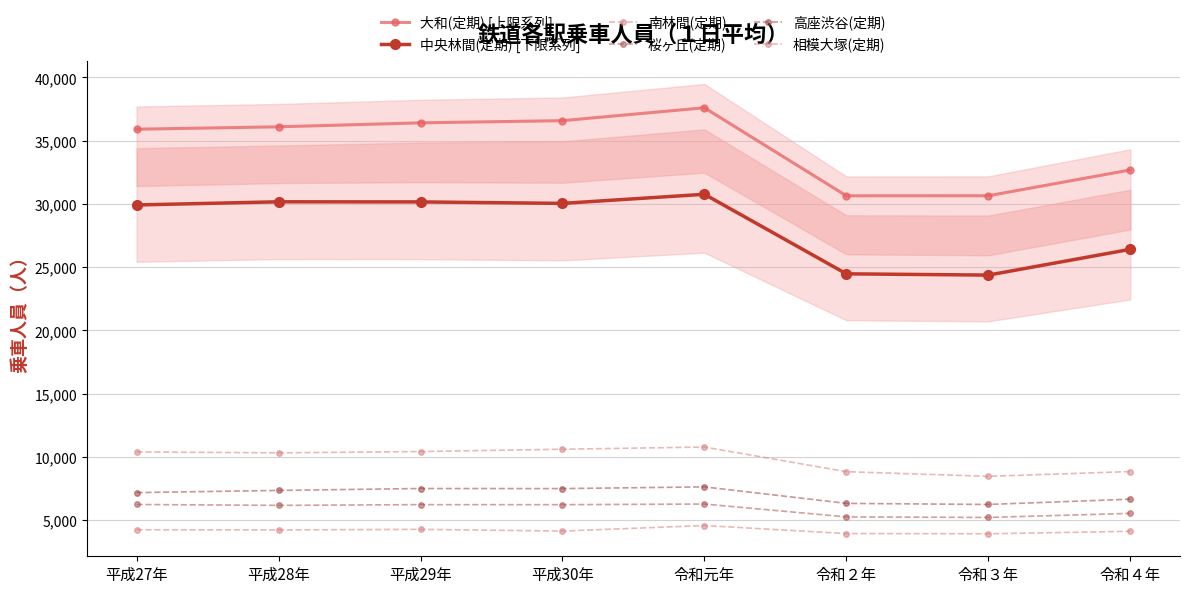

How many lines are shown in the chart?

6